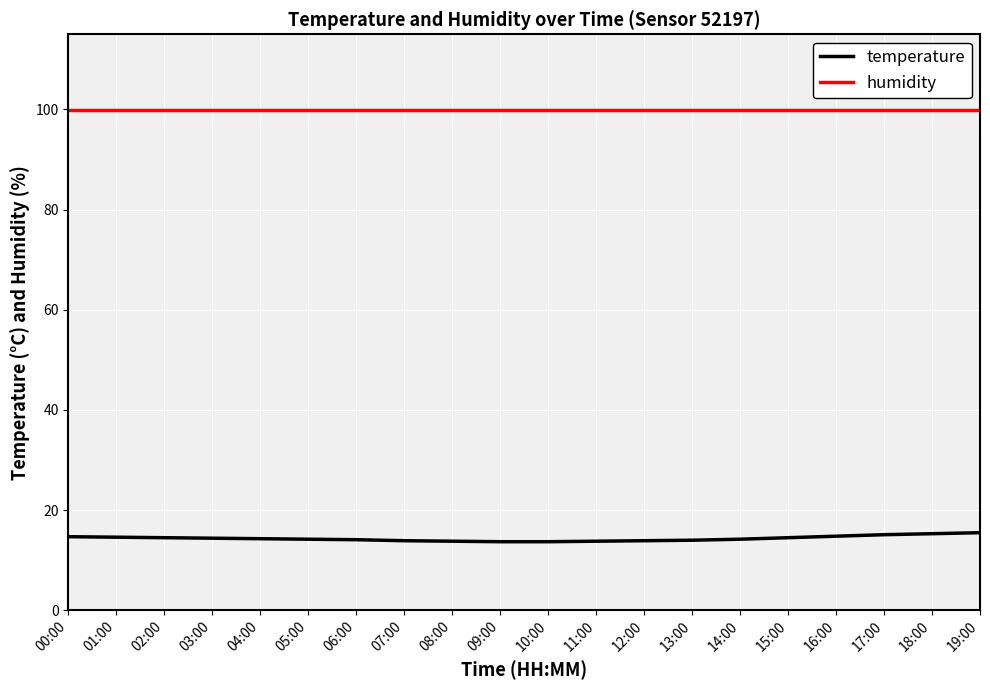

What is the difference between the second highest and second lowest values in the temperature series?

1.6